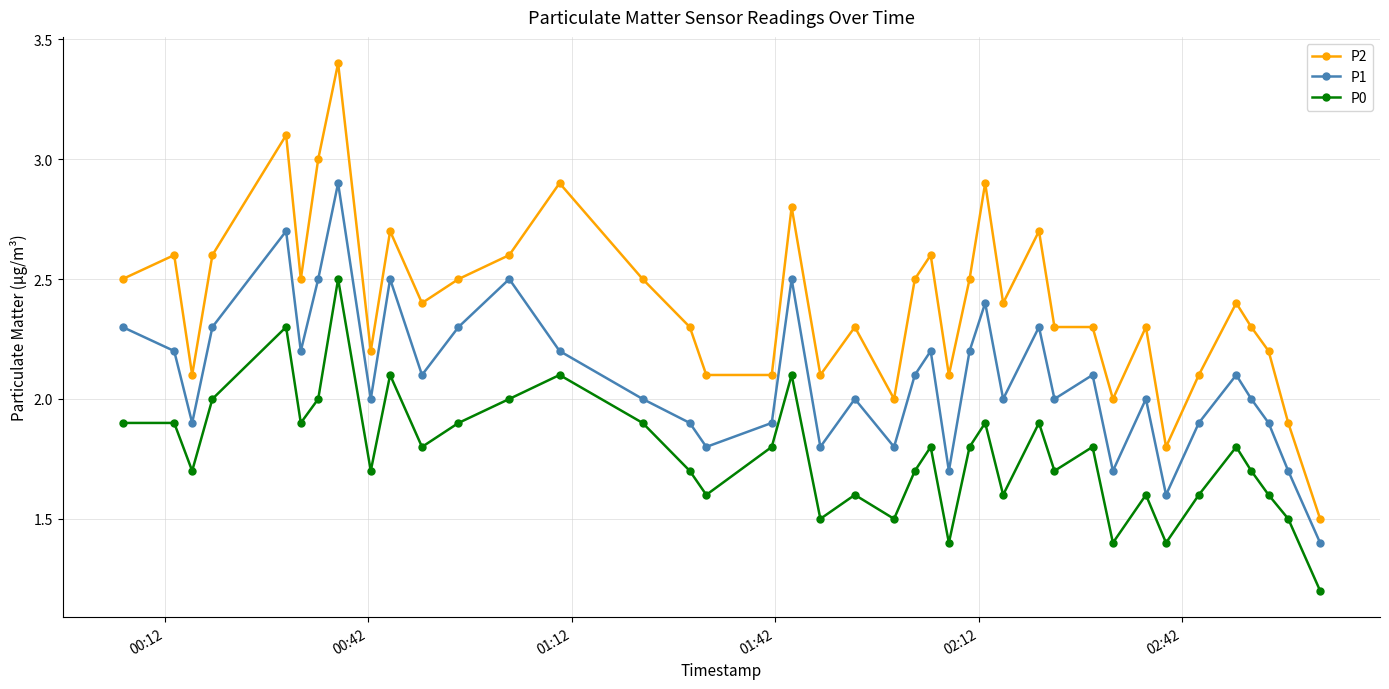

Which series has the largest total across all categories?

P2